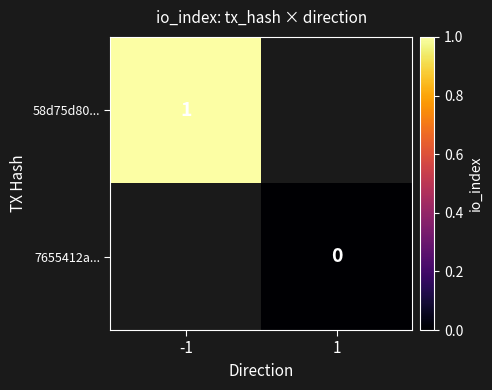

The 58d75d80... series shows 2 at -1. True or false?

False